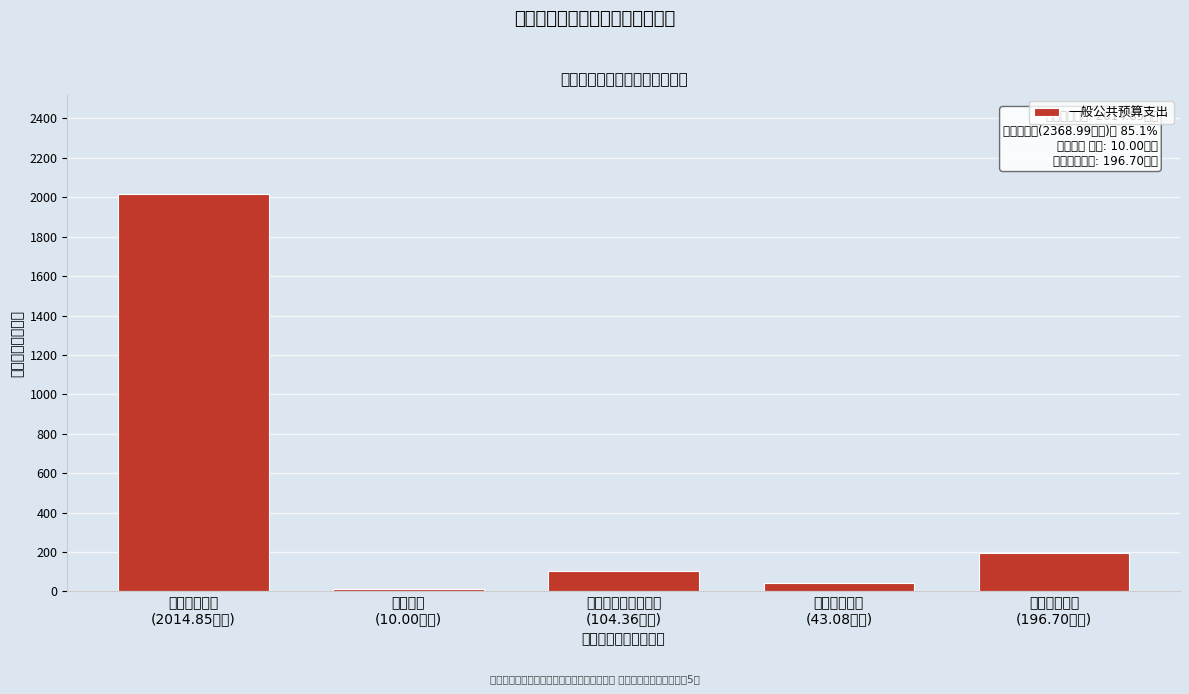

What is the sum of all values?

2369.0